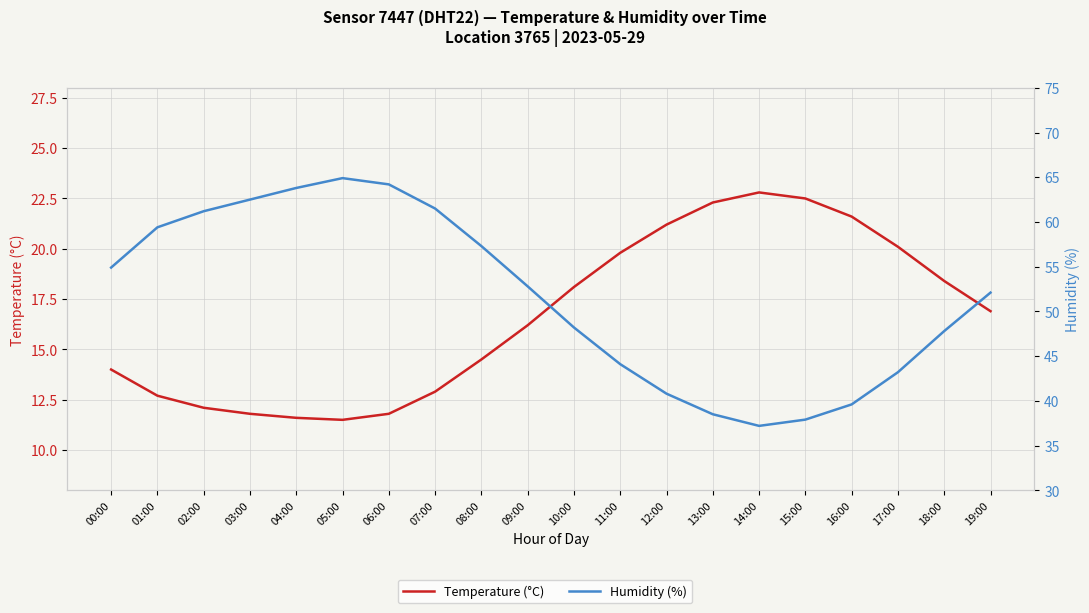

What position from the left is 00:00?

1